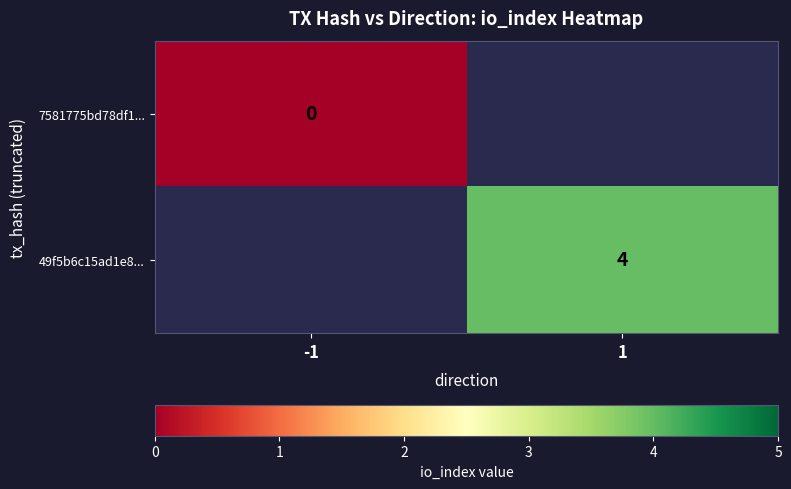

At how many categories does at least one series exceed 1?

1